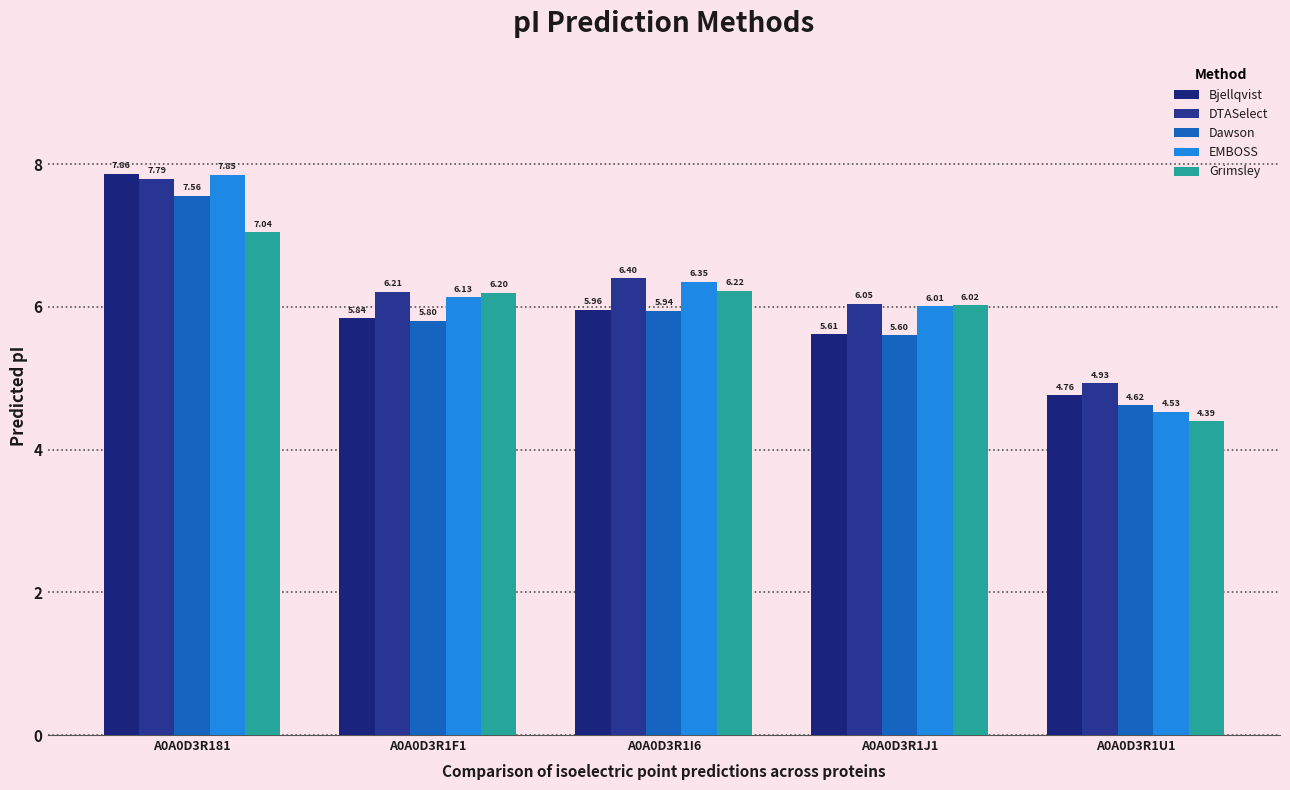

The Bjellqvist series shows 11.1 at A0A0D3R181. True or false?

False